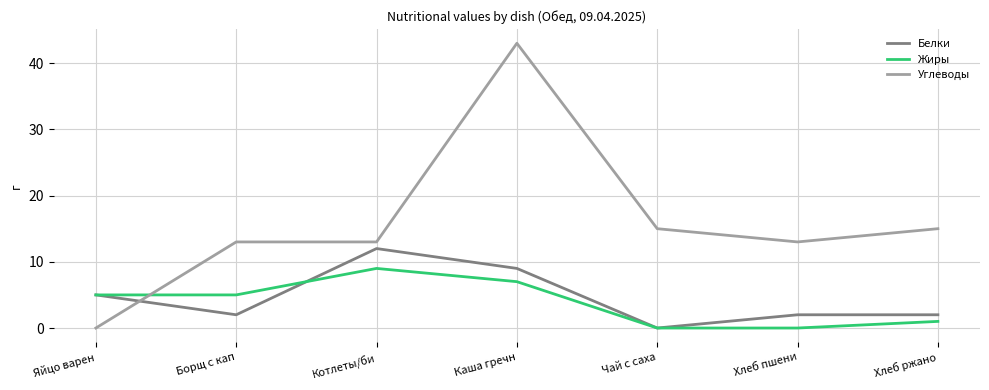

Which series has the largest range (max minus min)?

Углеводы